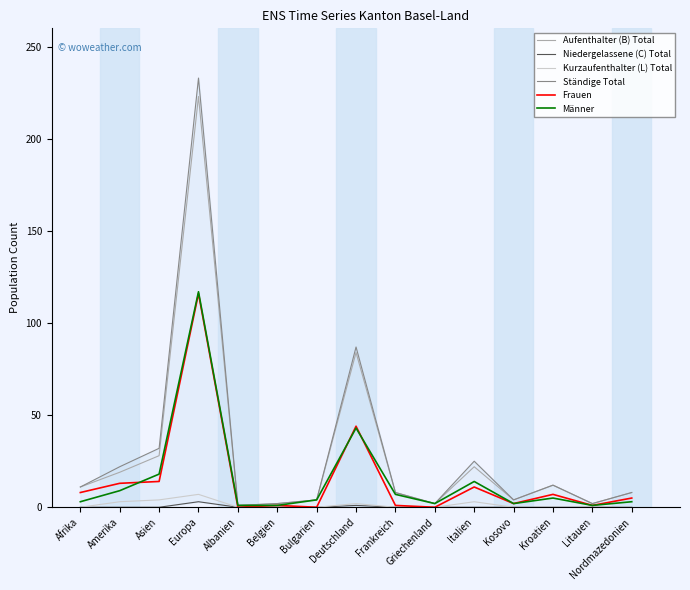

How many series are shown in this chart?

6